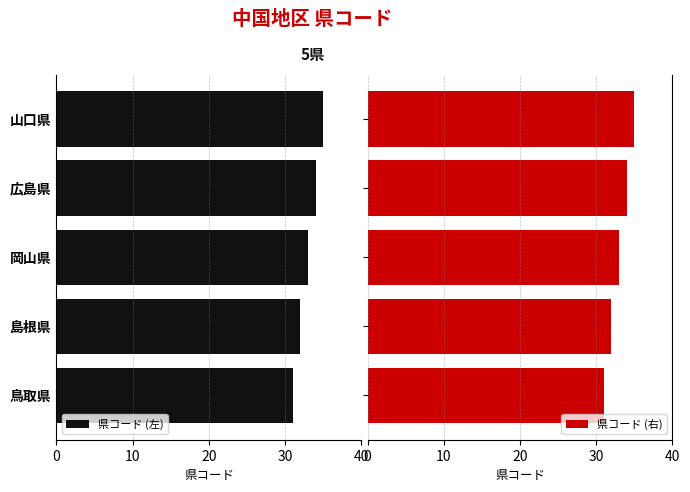

Which category has the highest value in the 県コード (左) series?

山口県